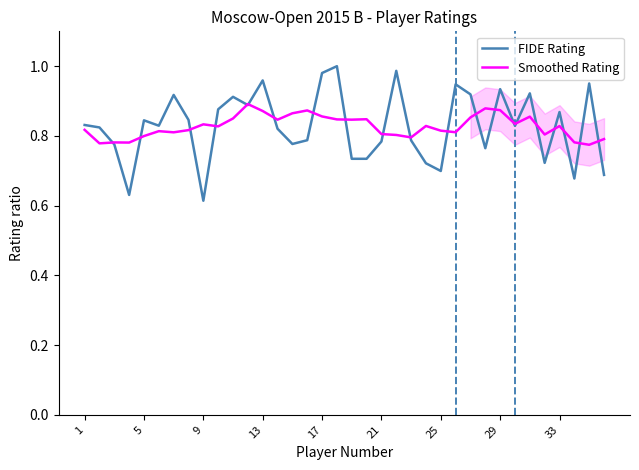

Which series has the largest total across all categories?

FIDE Rating